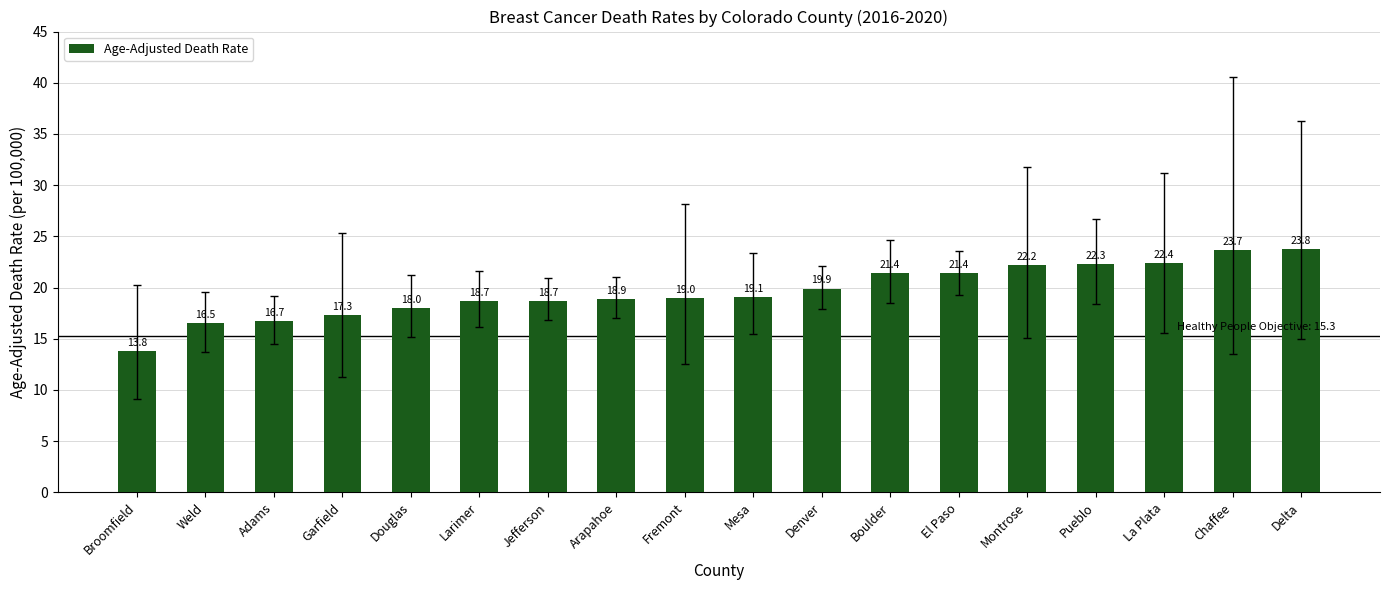

At which category does the chart reach its peak across all series?

Delta